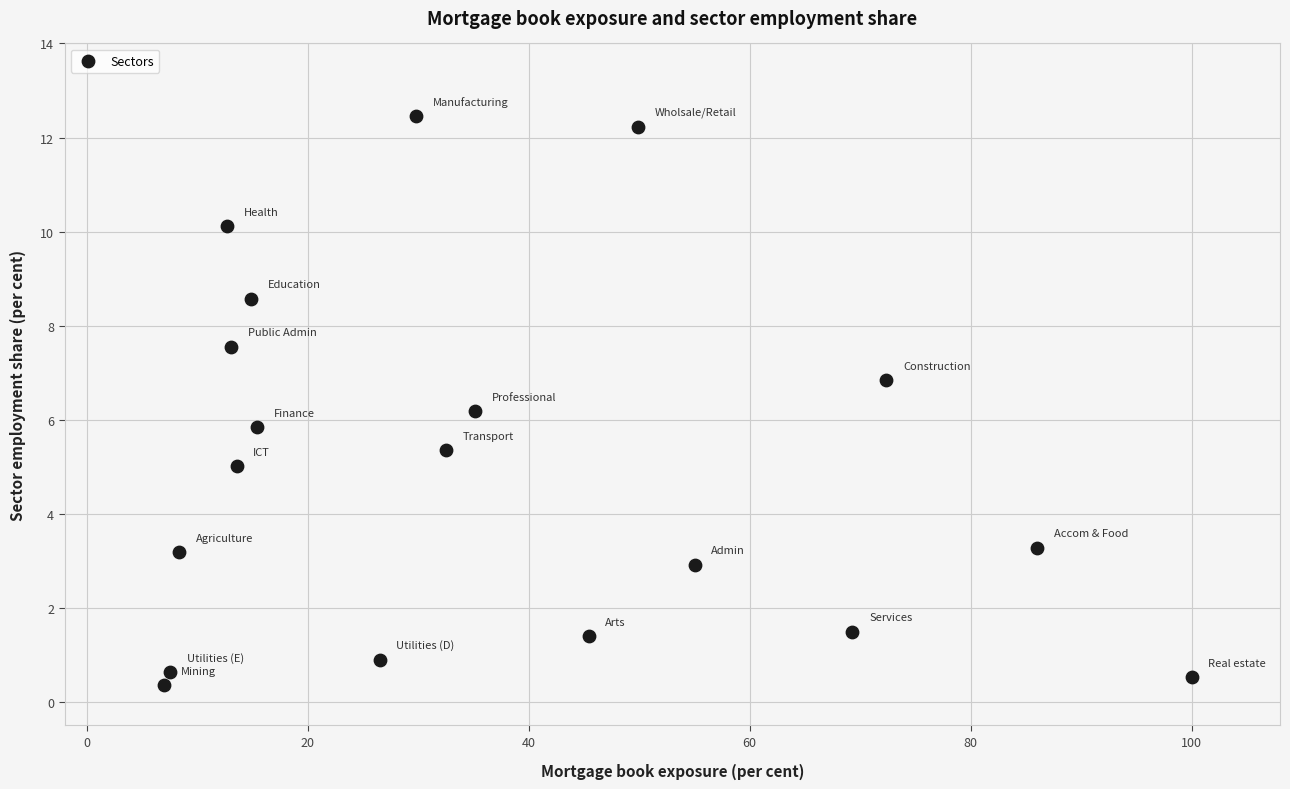

What is the range of X values (max minus min)?

93.0